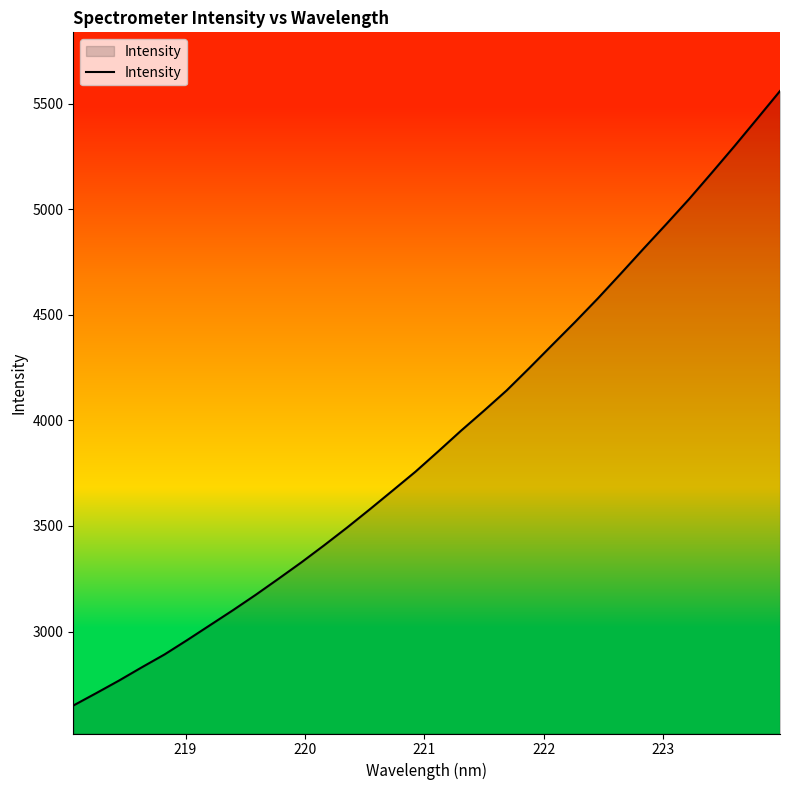

What is the average value?

3912.3